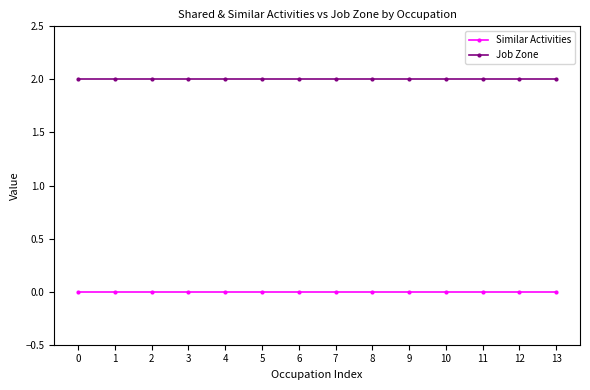

List the series in order of their peak value, lowest first.

Similar Activities, Job Zone